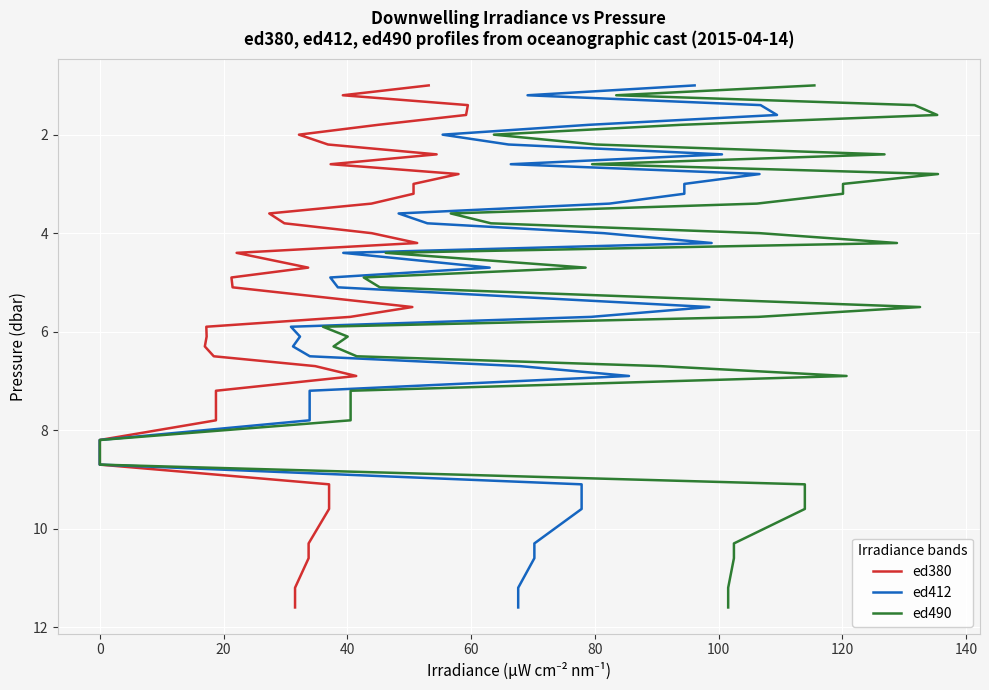

The value of ed490 at 16 is 1.2. True or false?

False